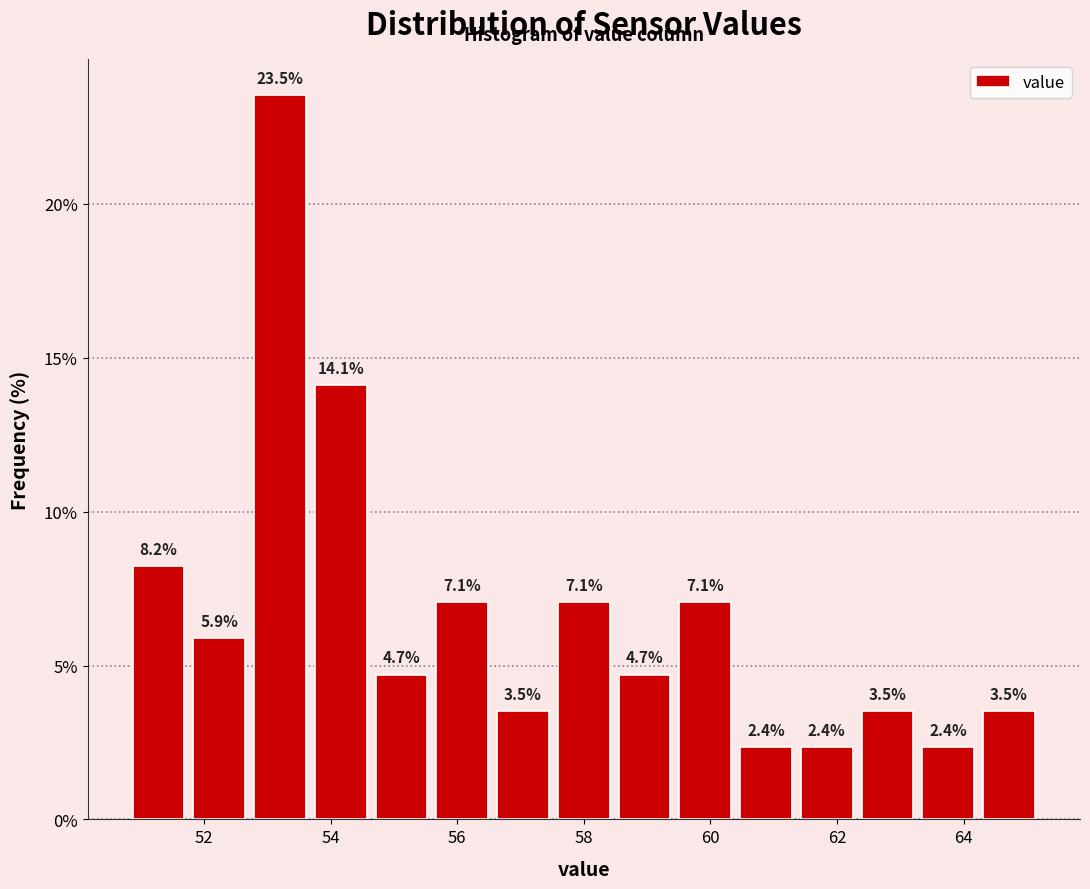

What is the height of the bar covering 52.72 to 53.68 on the x-axis? The bar edges are not printed on the chart, so give them approximately, as read against the axis.

23.5